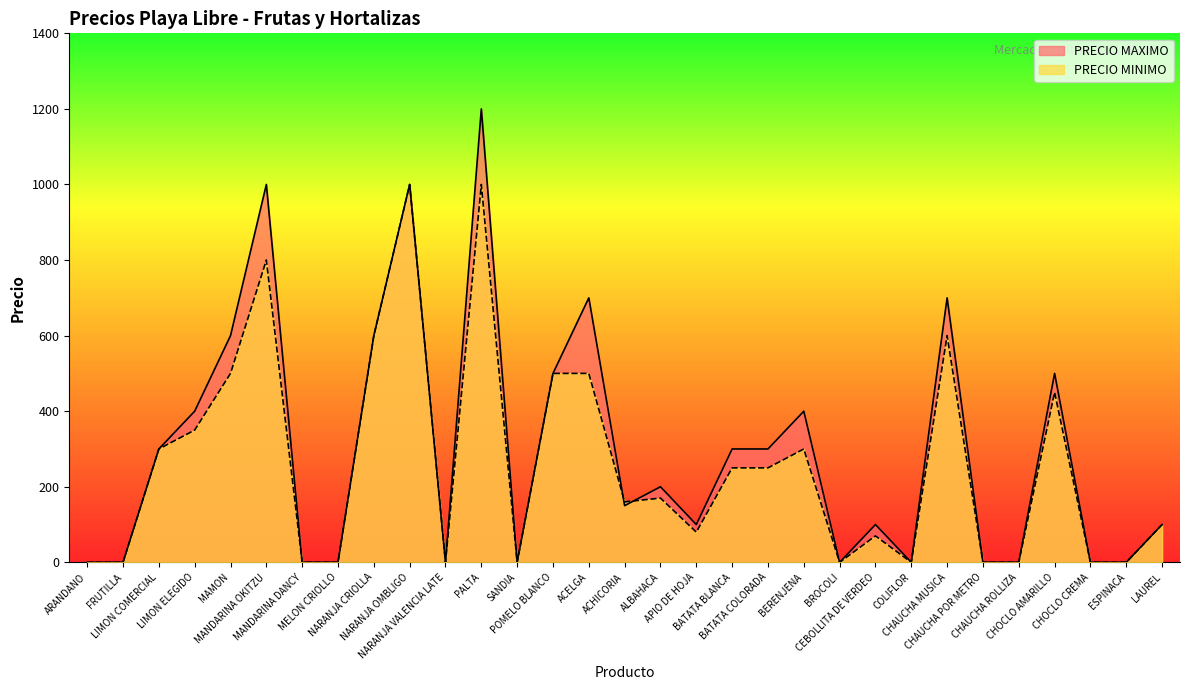

Where do PRECIO MINIMO and PRECIO MAXIMO first cross each other?

ACELGA and ACHICORIA